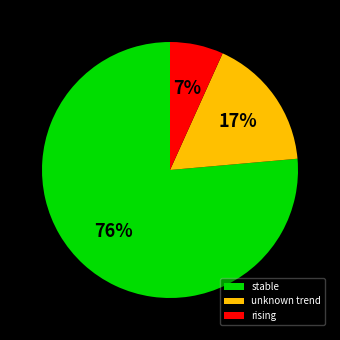

The unknown trend slice represents 7% of the pie. True or false?

False